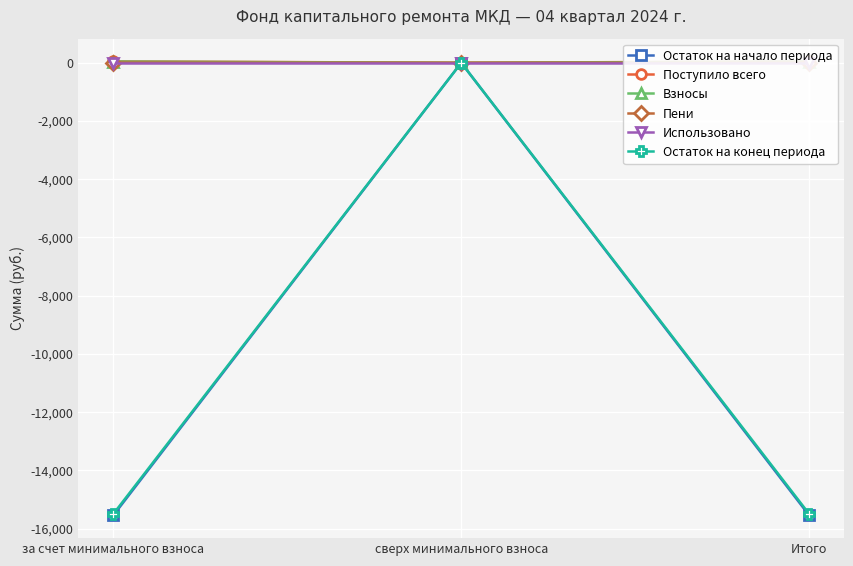

Which series has the largest range (max minus min)?

Остаток на начало периода